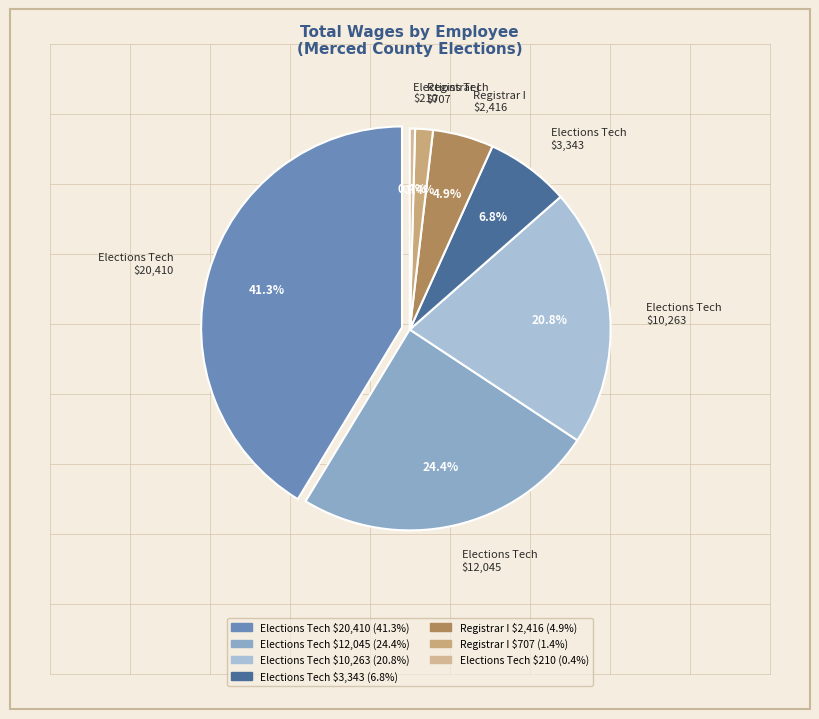

To the nearest percent, what is the combined percentage of Extra Help Elections Technician (10263) and Extra Help Elections Technician (20410)?

62%